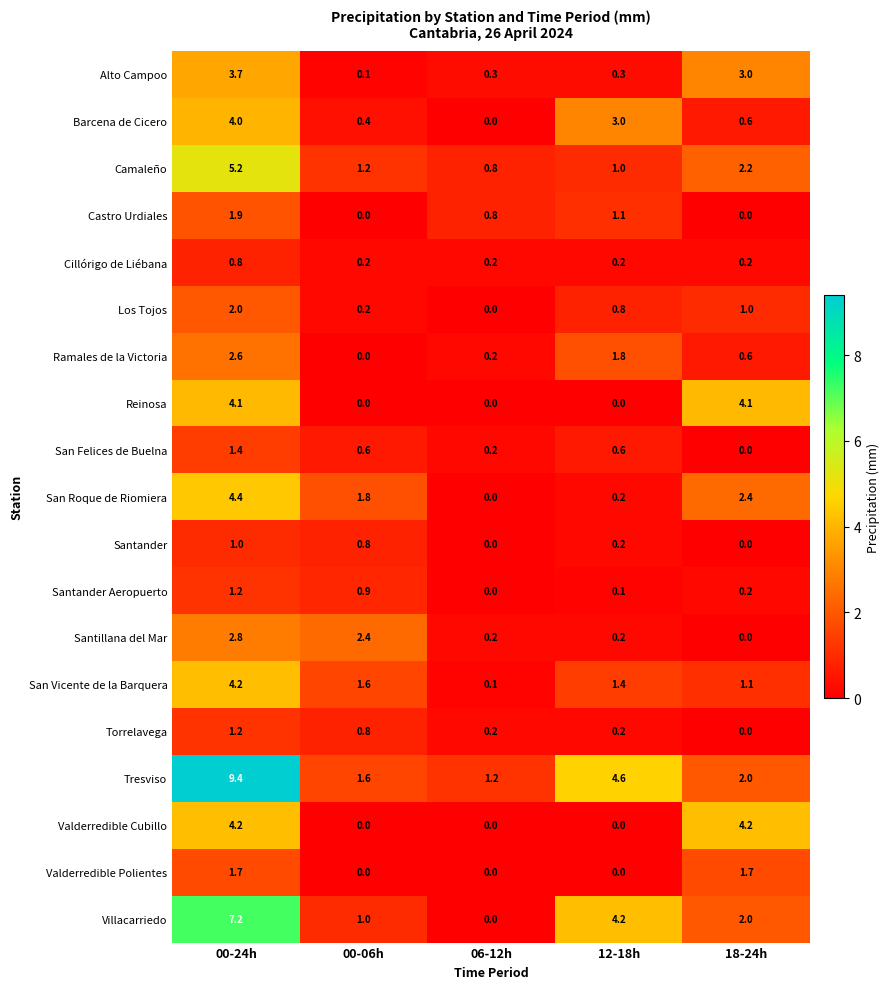

What is the difference between the maximum and minimum values in the Reinosa series?

4.1